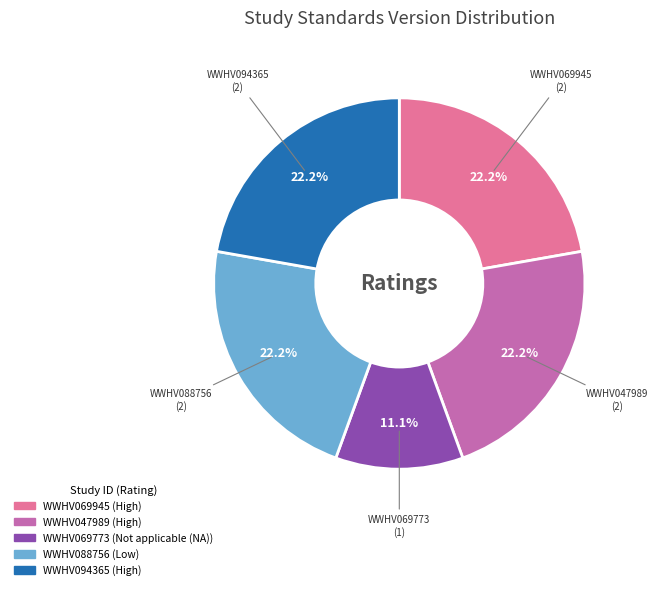

What is the smallest slice in the pie chart?

WWHV069773